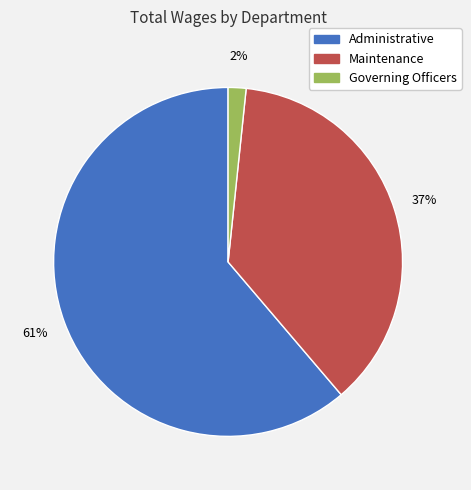

What is the largest slice in the pie chart?

Administrative